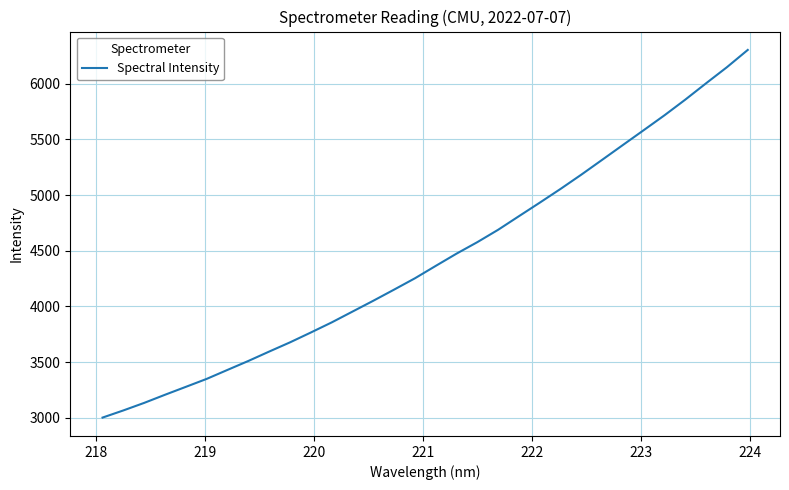

Reading right to left, extract all data points from this chart.

6304.8	6149.9	6005.6	5858.8	5718.1	5584.1	5451.0	5317.4	5184.3	5056.0	4932.3	4810.9	4688.7	4577.5	4474.1	4364.0	4252.5	4150.7	4050.7	3953.2	3855.7	3765.2	3676.7	3593.9	3509.5	3429.2	3348.4	3276.8	3205.7	3132.7	3064.8	3000.4